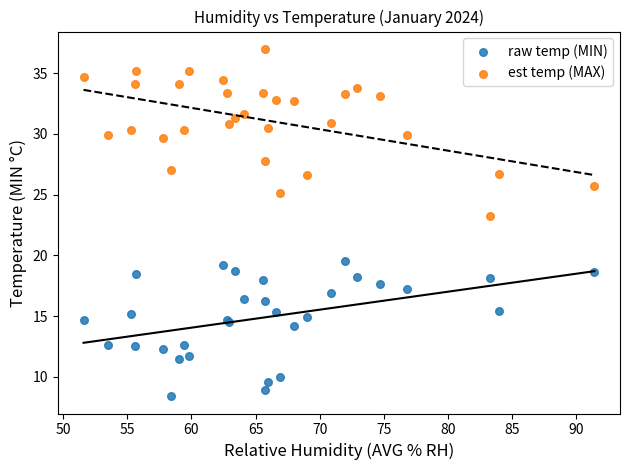

Which series has the largest Y range (max minus min)?

est temp (MAX)